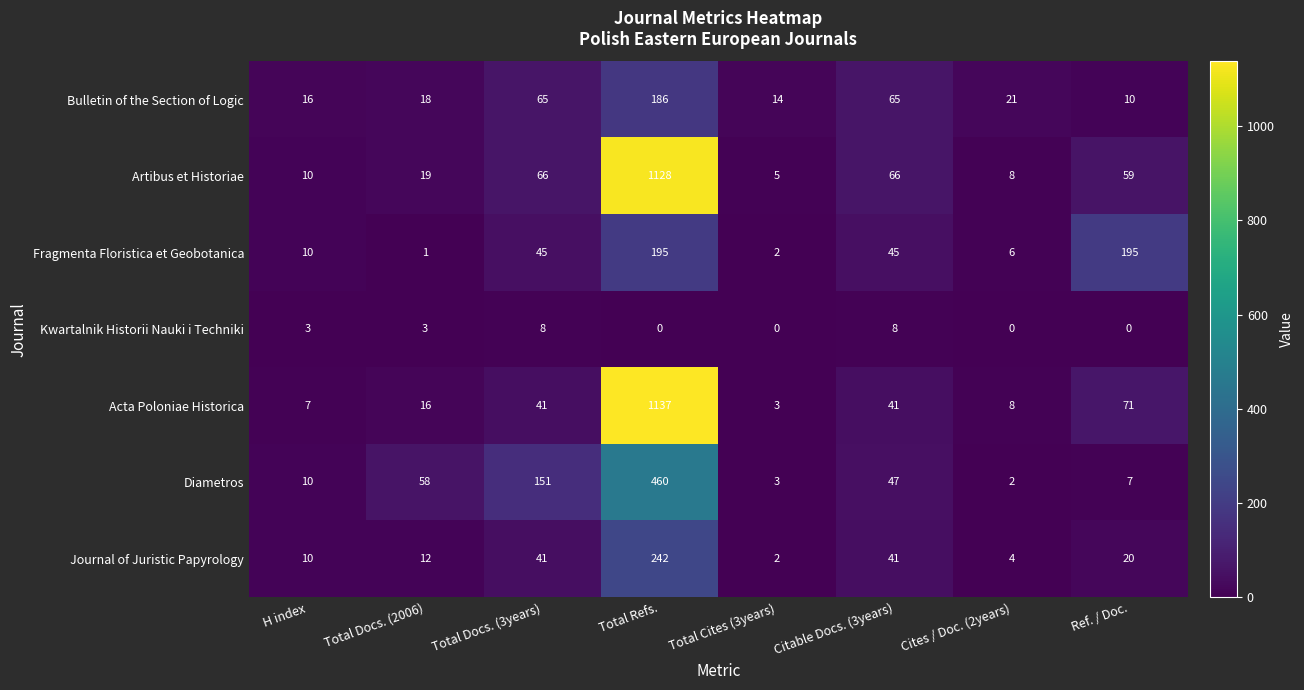

Which series has the largest range (max minus min)?

Acta Poloniae Historica